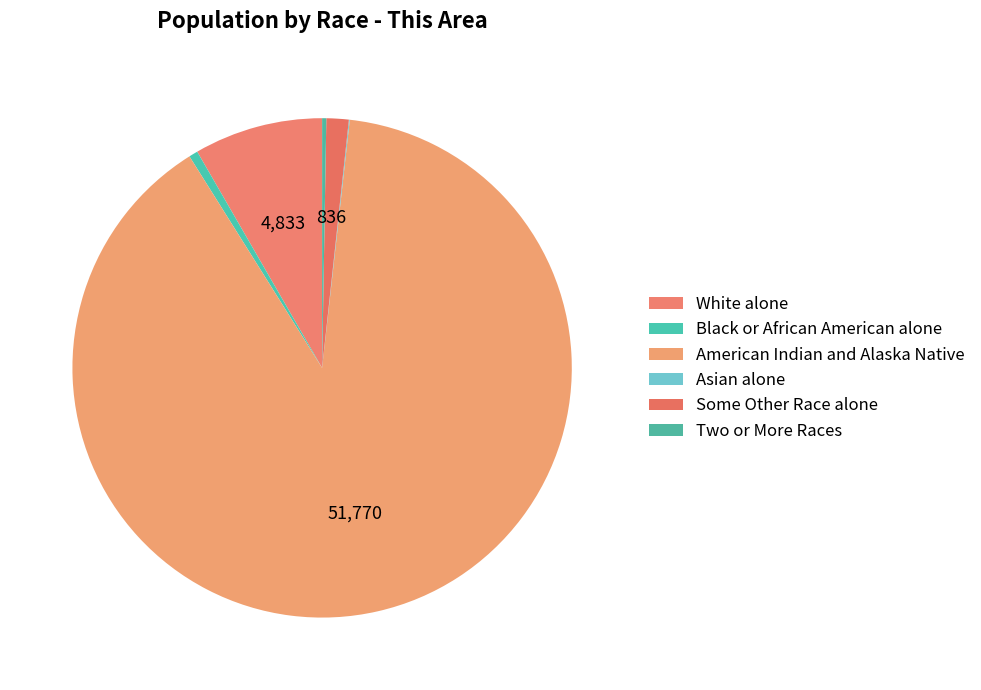

Which slice is the smallest?

Asian alone